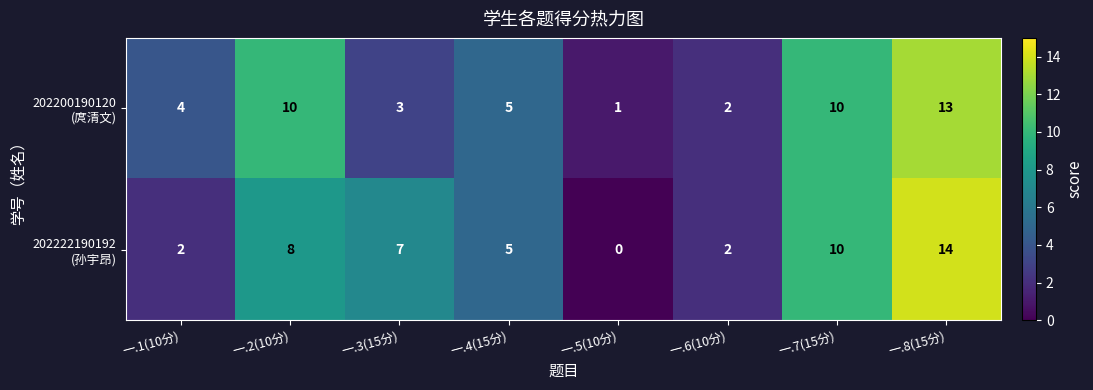

What is the greatest value displayed?

14